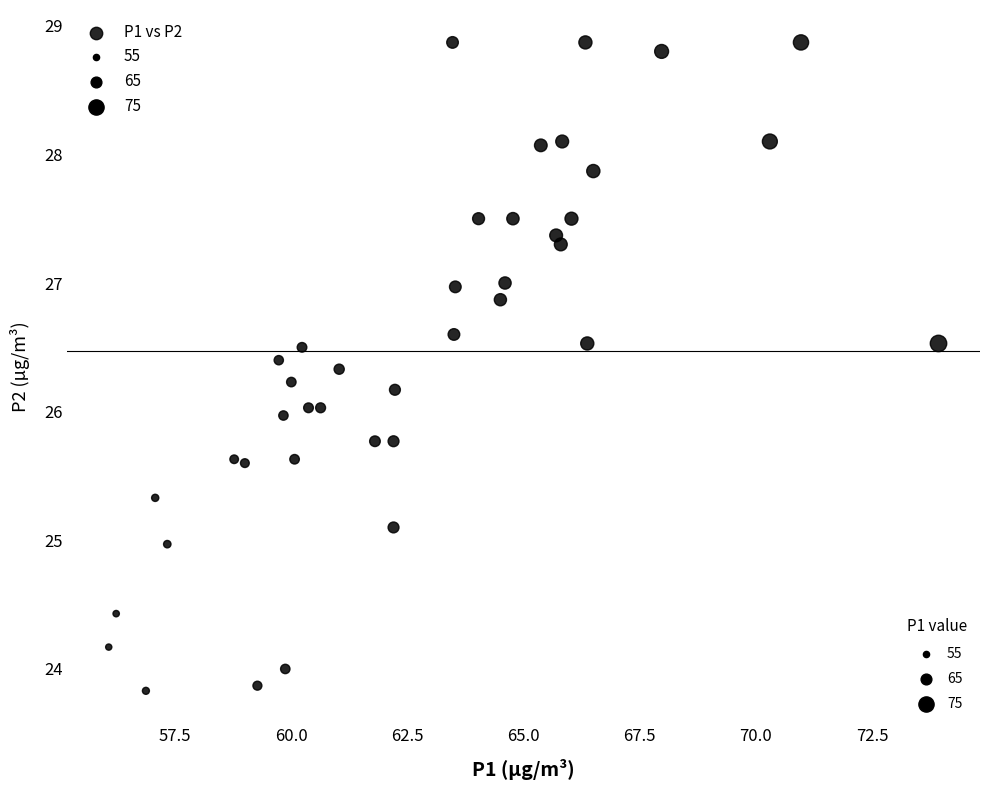

What is the range of X values (max minus min)?

17.9